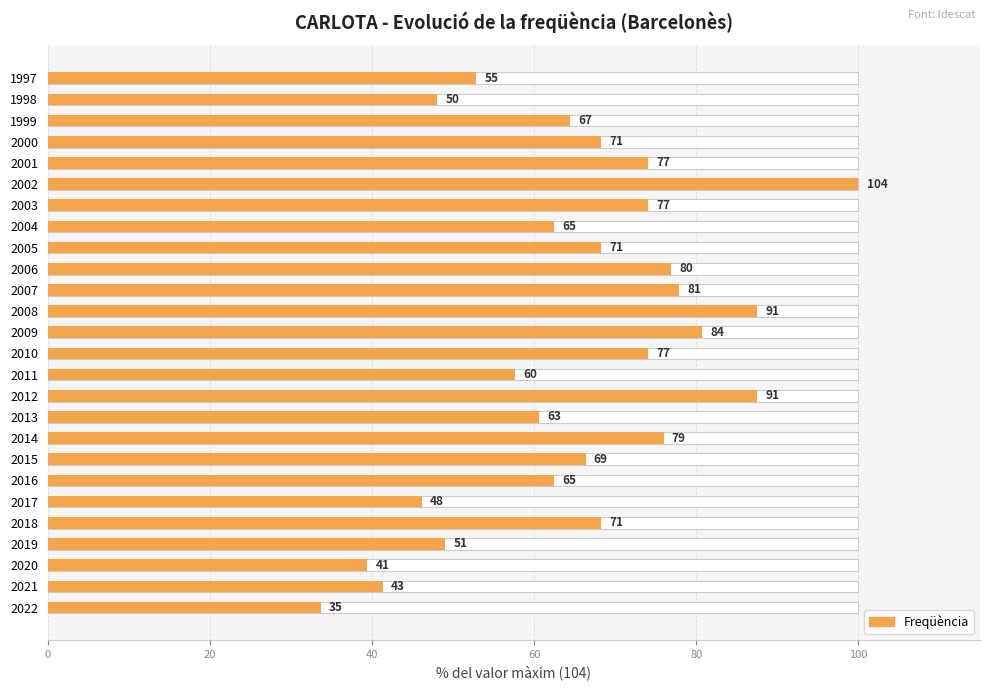

What is the sum of all values?

1698.1